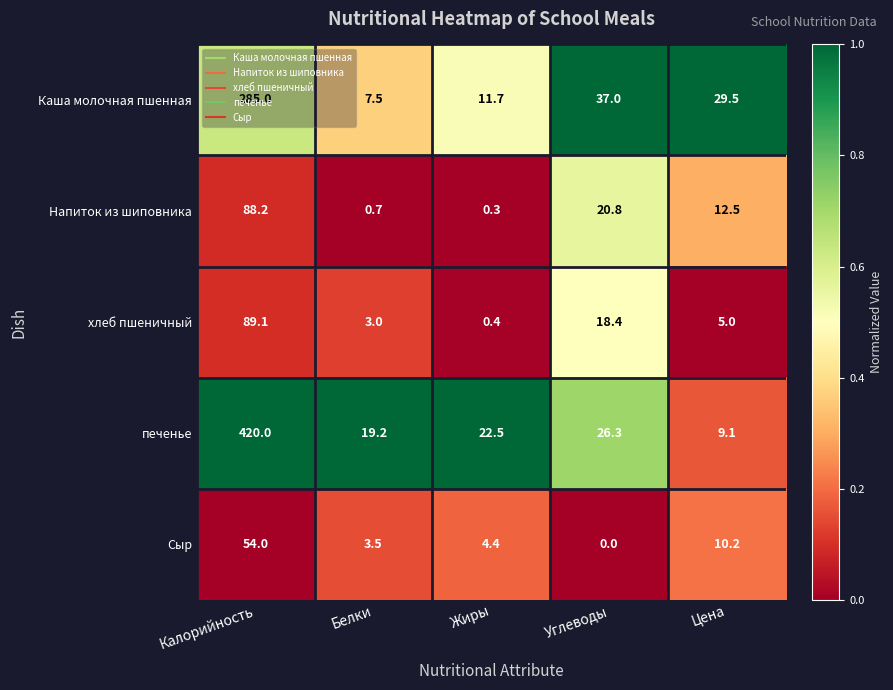

What is the difference between the maximum and second lowest values in the Напиток из шиповника series?

87.5